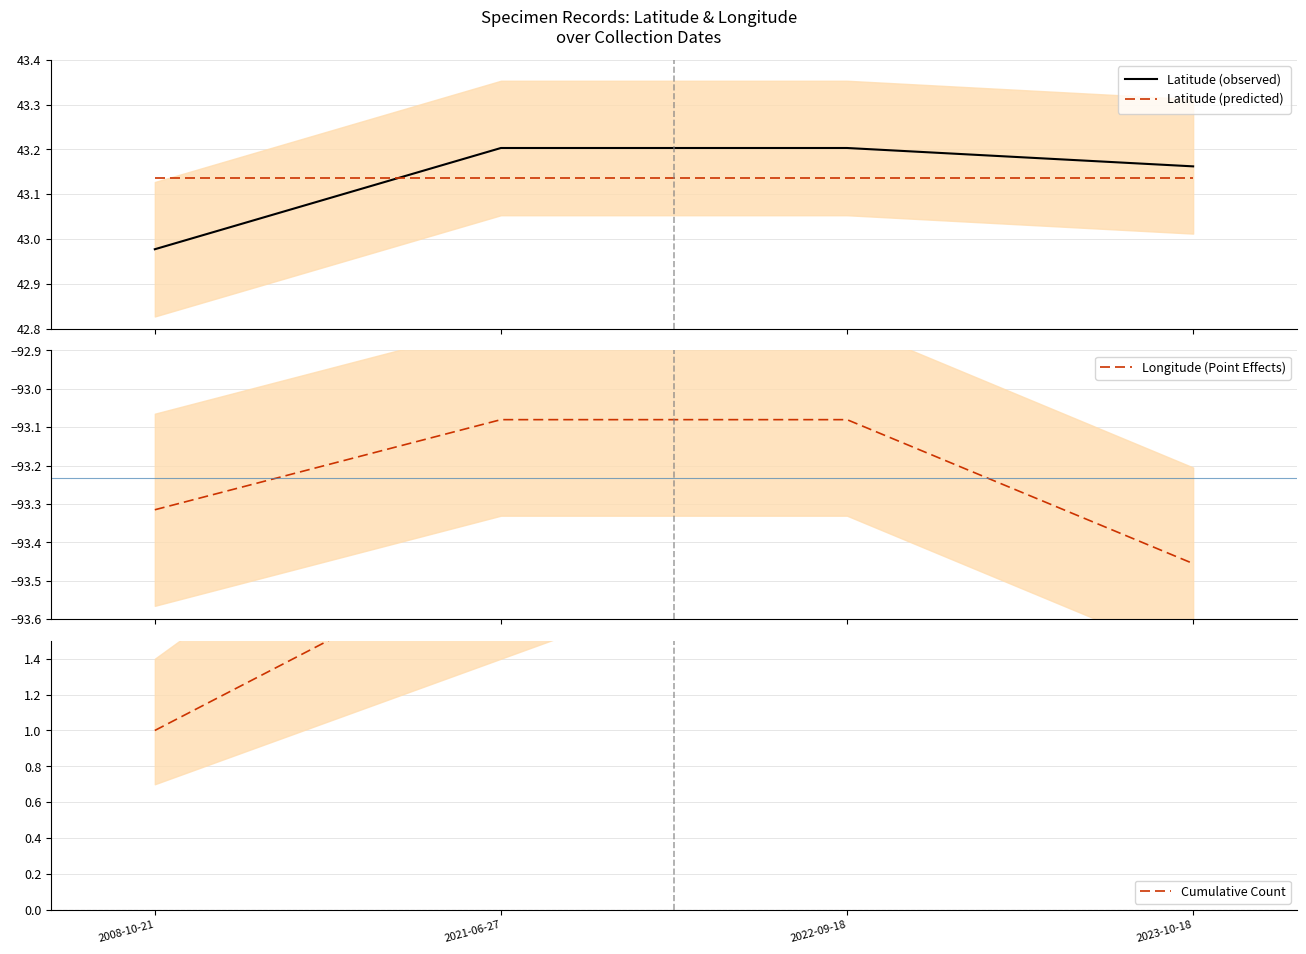

What value does the Latitude (predicted) series have at 2022-09-18?

43.1